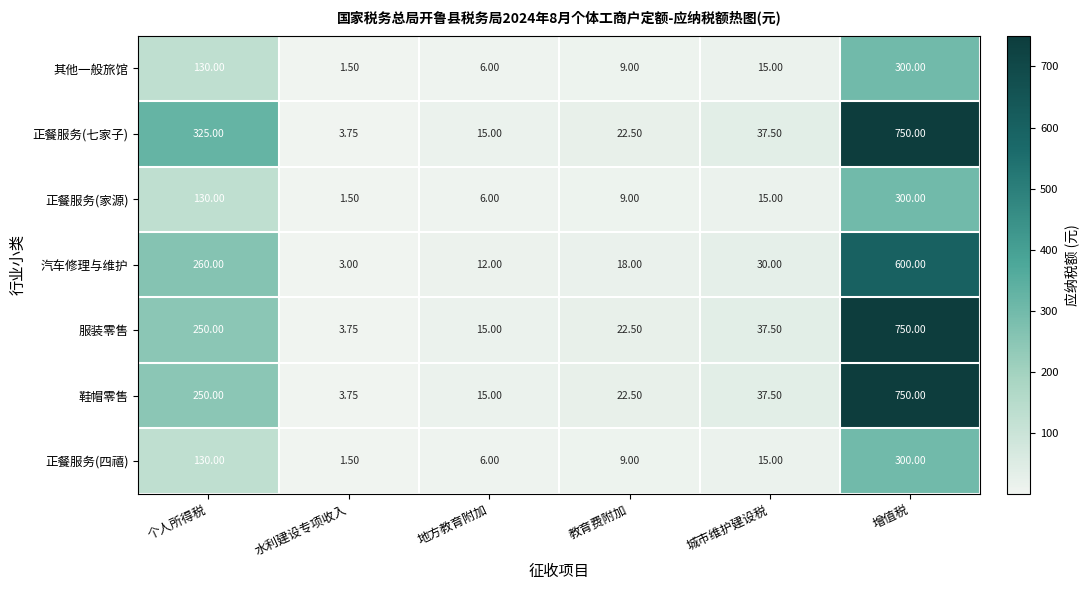

At which label does 正餐服务(家源) first exceed 15?

个人所得税